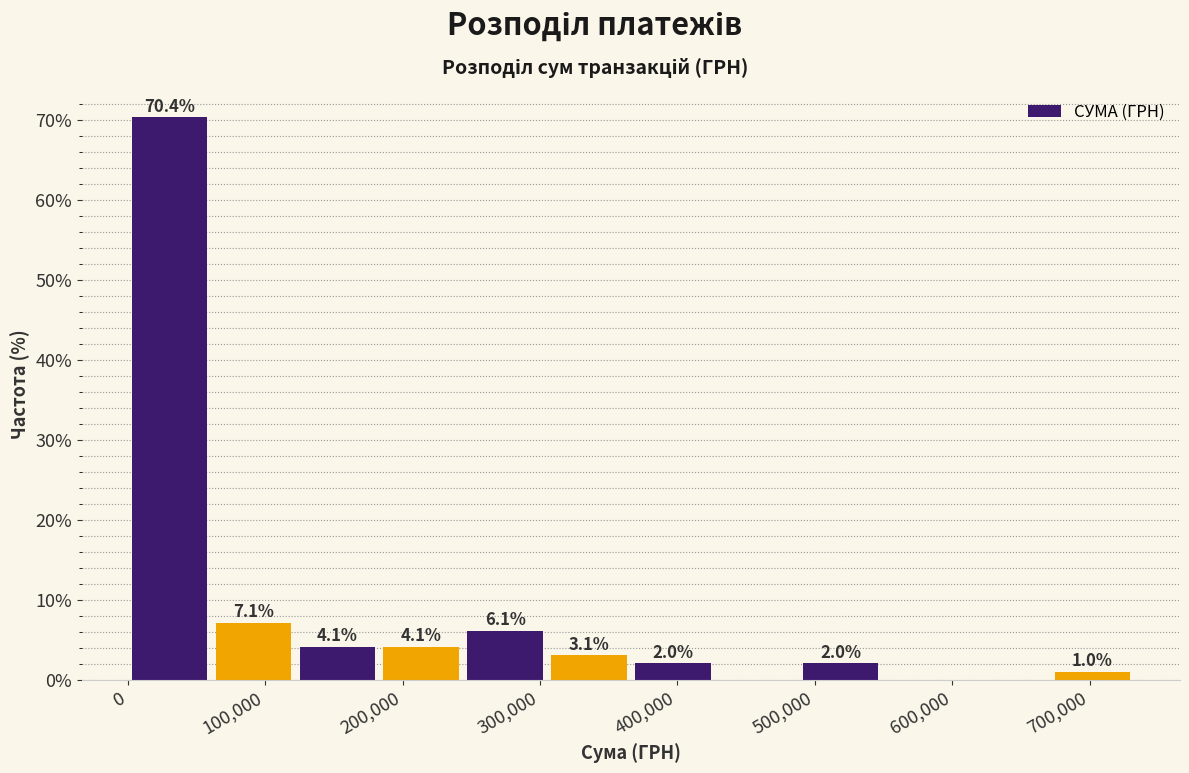

Over which range of the x-axis is the bar tallest?

0 to 60000